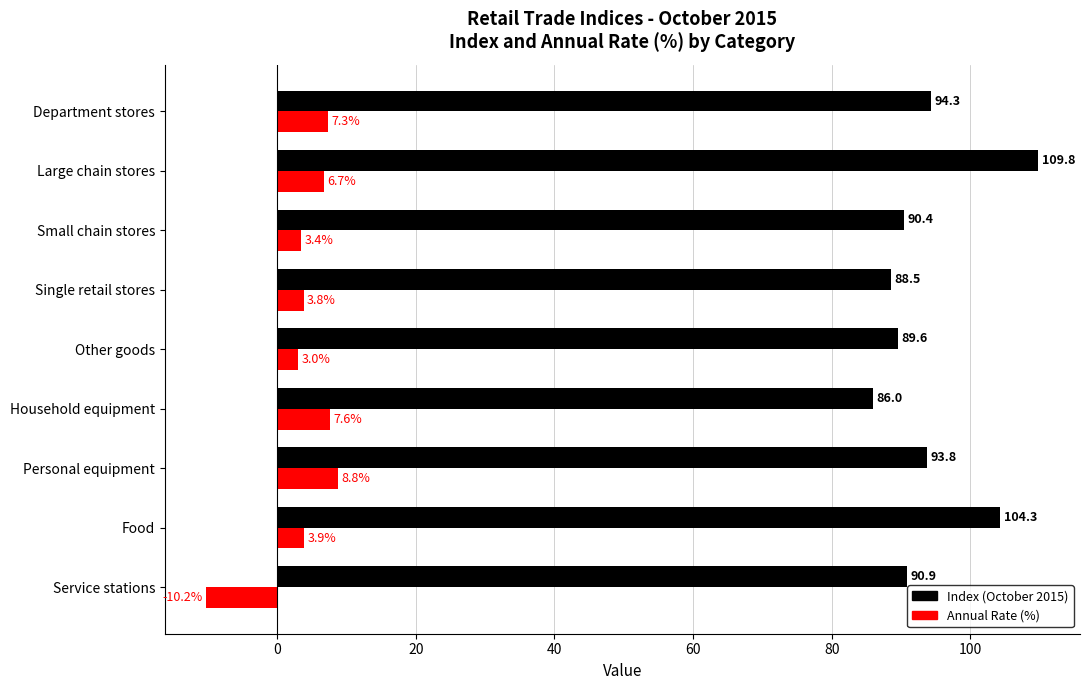

What is the average value of the Annual Rate (%) series?

3.8